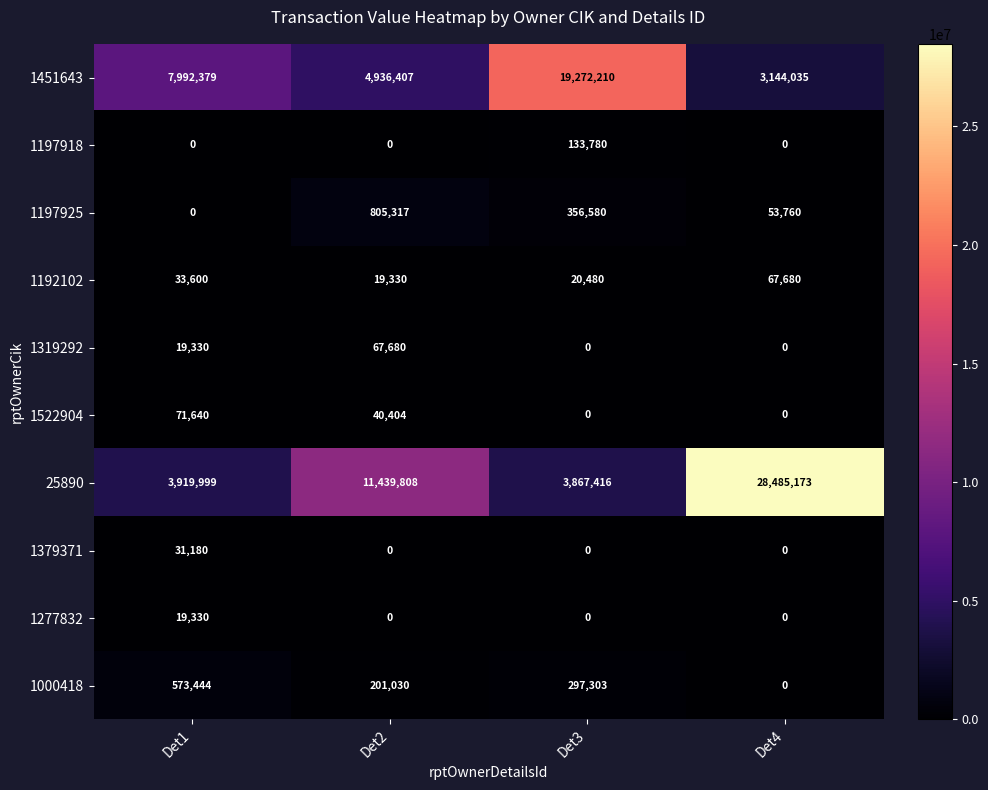

Where is 1000418 nearest to the value 286722?

Det3